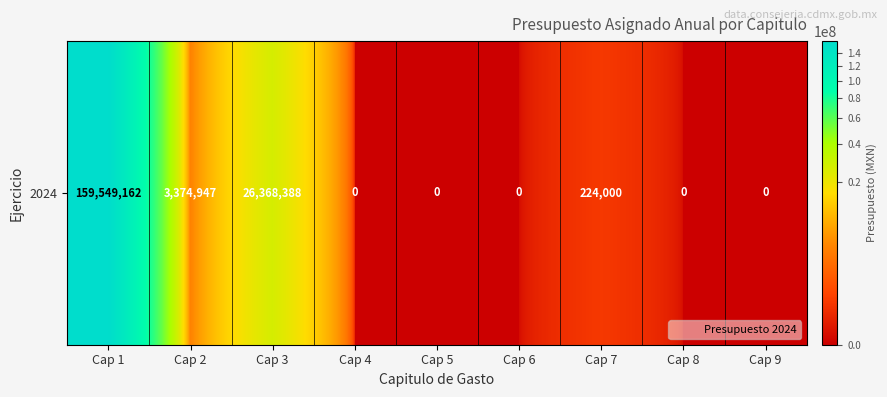

Reading left to right, list all the values displayed in this chart.

159549162	3374947	26368388	0	0	0	224000	0	0